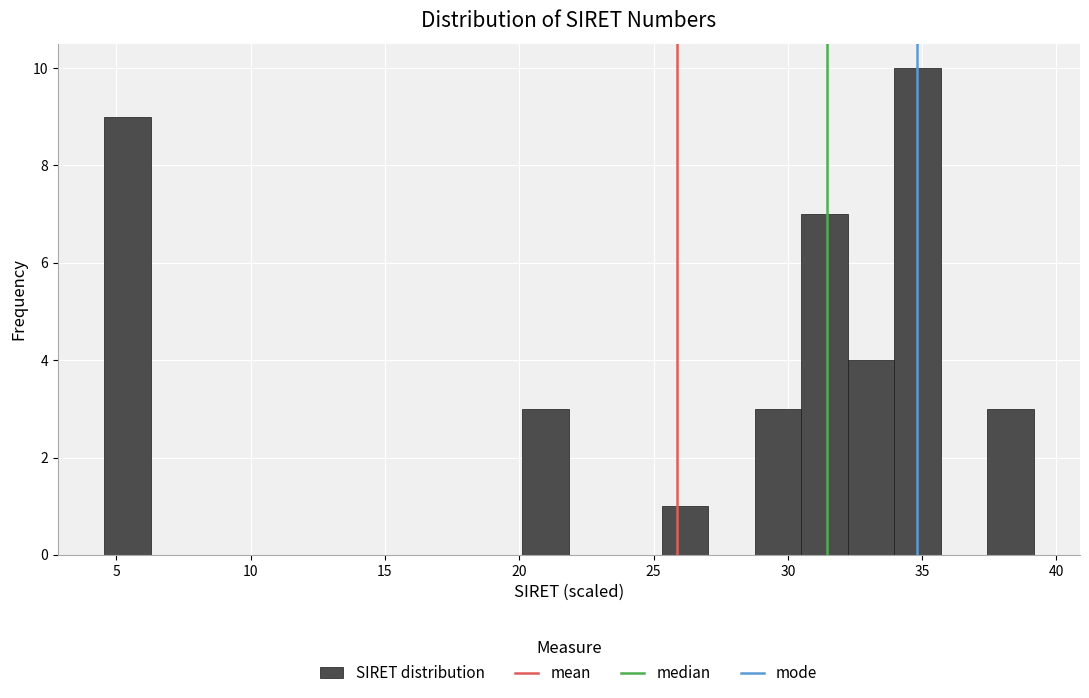

Around what value on the x-axis is the tallest bar? Give the approximate position of its centre, as read against the axis.

35.0